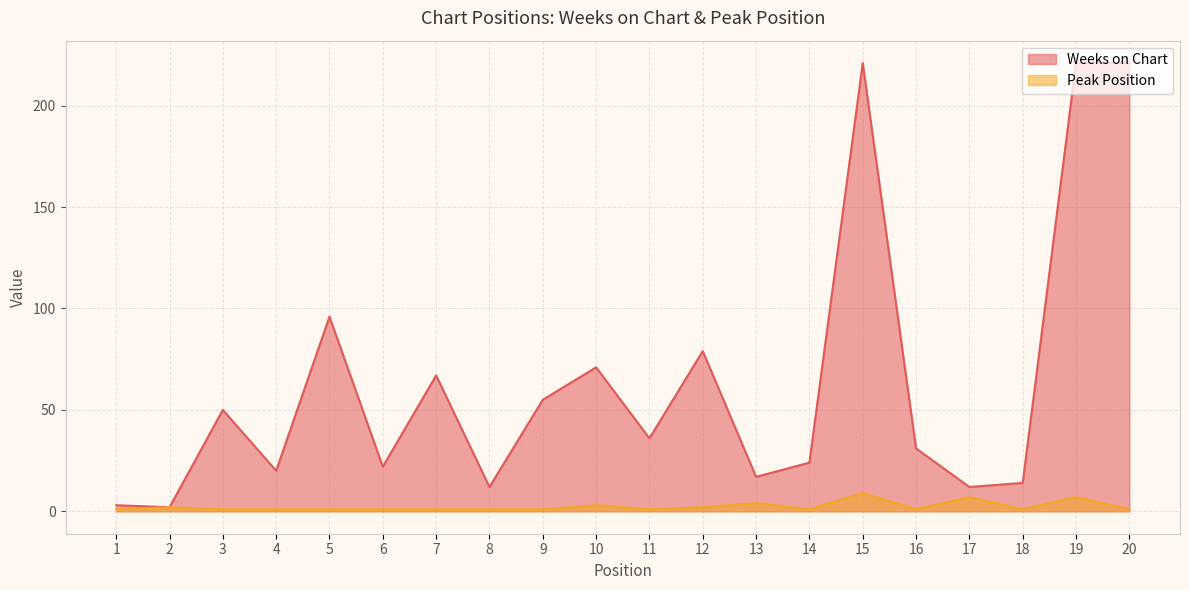

At which category does the chart reach its minimum across all series?

1